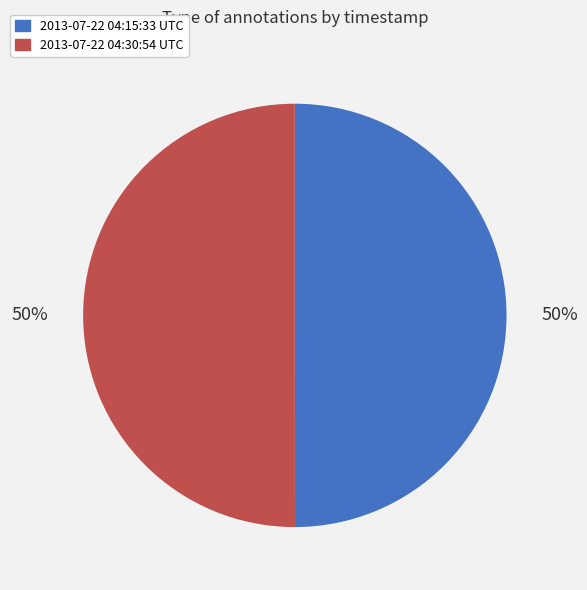

Combined, do 2013-07-22 04:15:33 UTC and 2013-07-22 04:30:54 UTC account for over 50%?

Yes